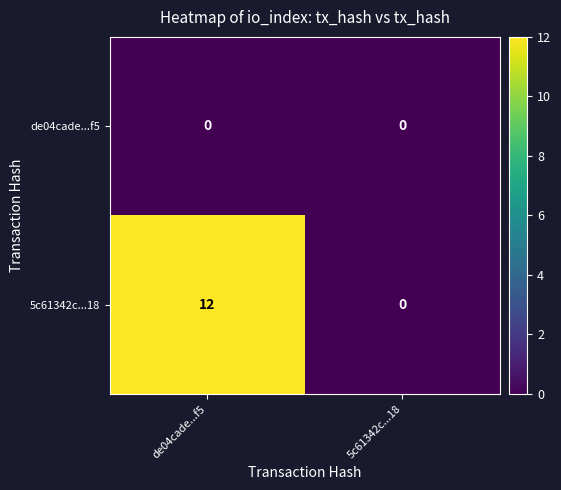

Rank the series by their average value, from highest to lowest.

5c61342c...18, de04cade...f5